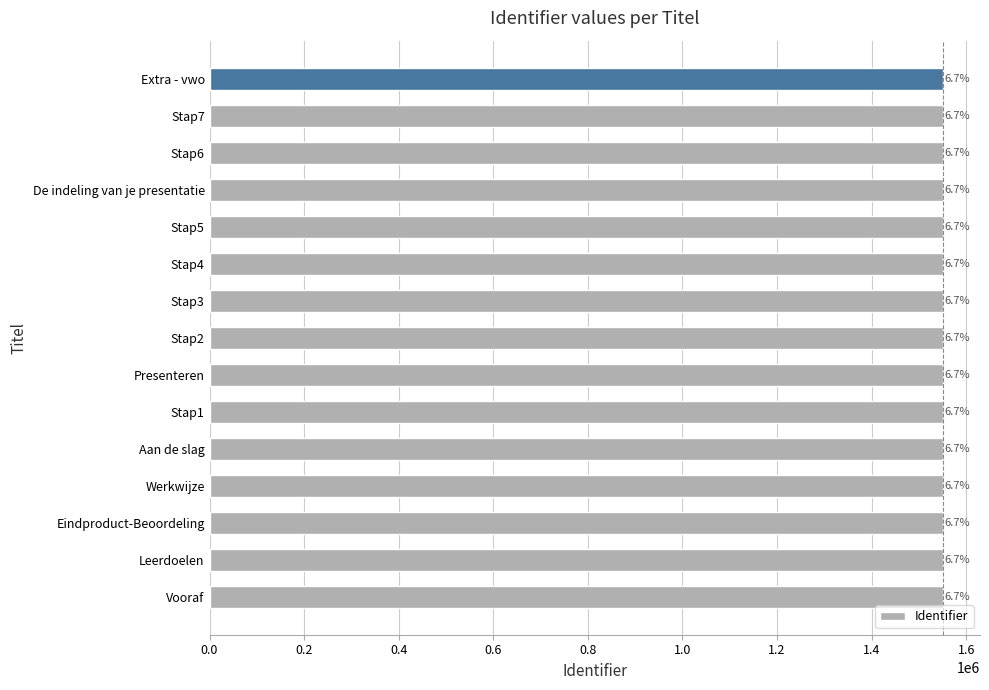

Are the bars grouped side by side (vs. stacked)?

No